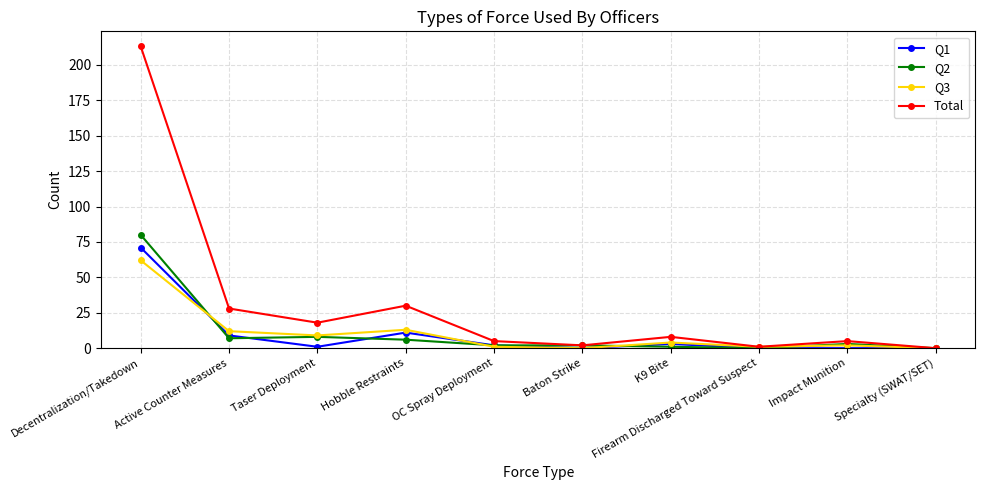

How many data points does each series have?

10